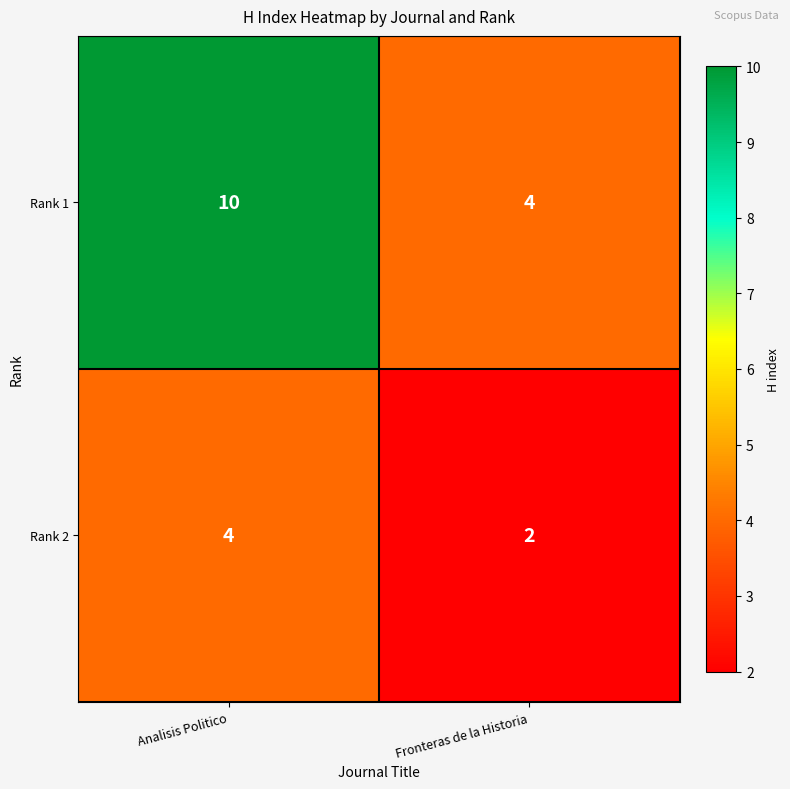

How many series are shown in this chart?

2